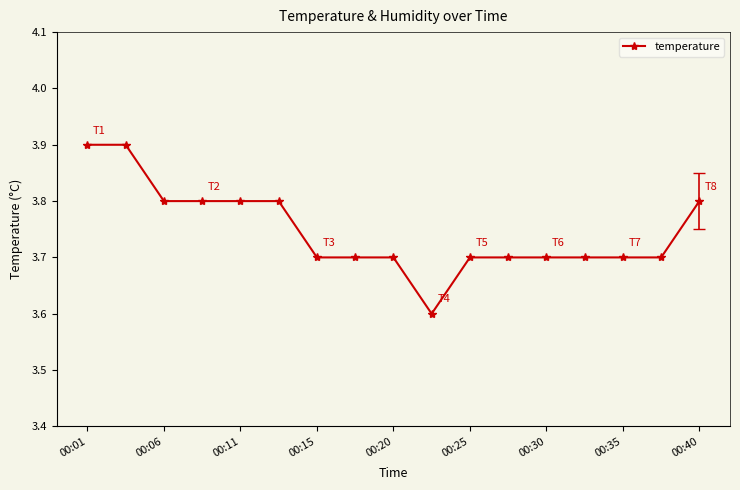

How many values are between 3 and 4?

17